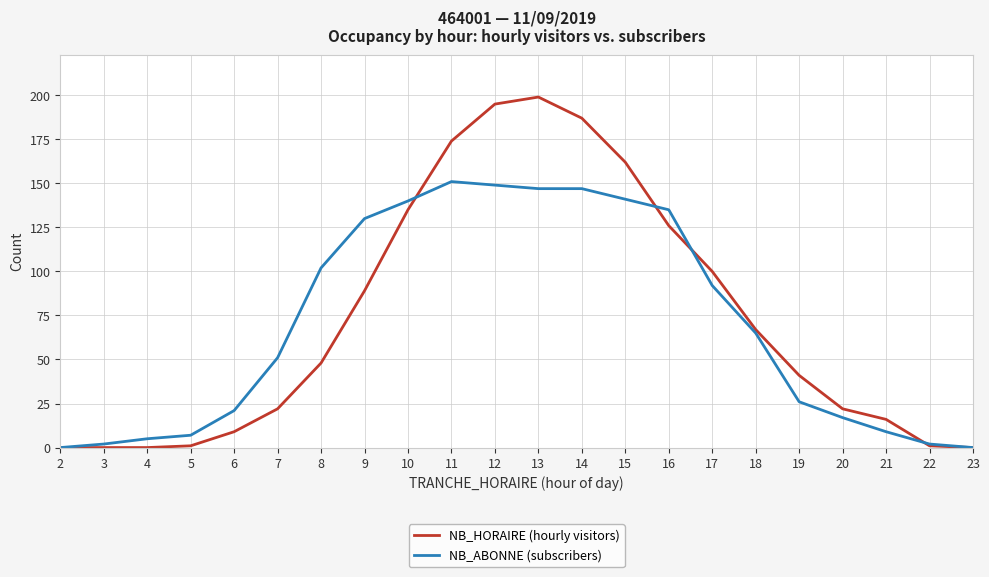

What are all the series names shown in the legend?

NB_HORAIRE (hourly visitors), NB_ABONNE (subscribers)